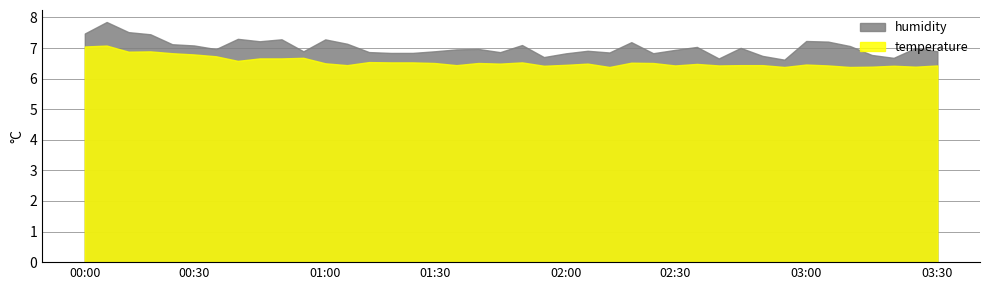

What is the value of the temperature point at the 12th from the left?

6.4